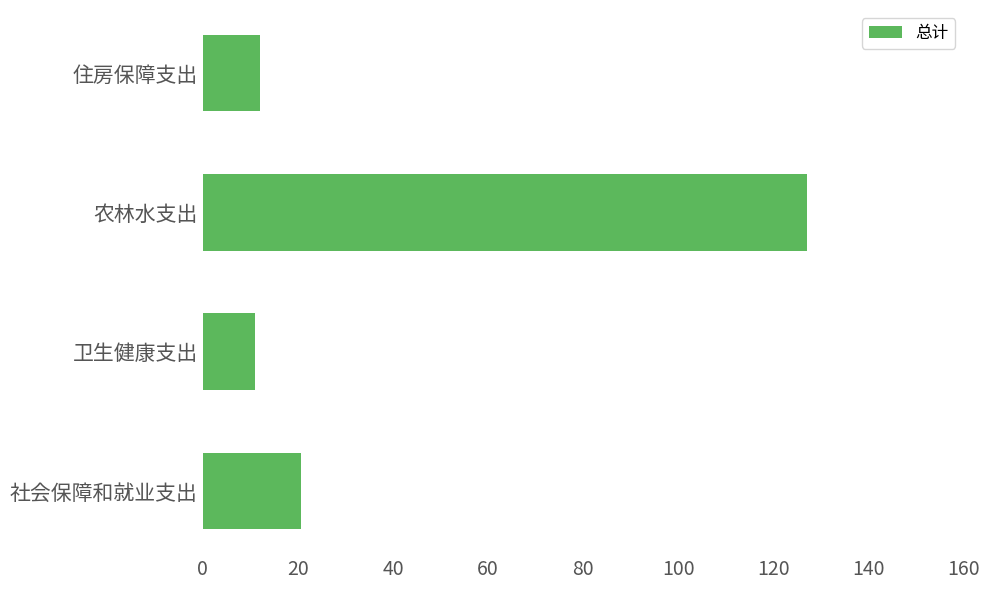

How many bars are there in total?

4